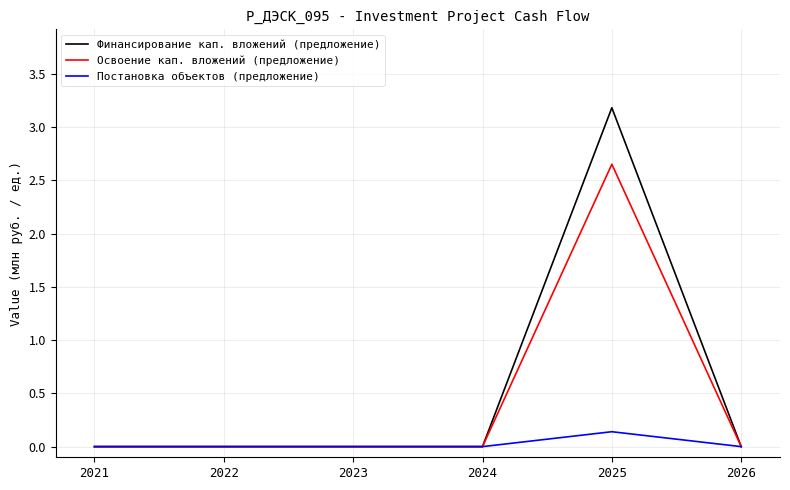

The value of Финансирование кап. вложений (предложение) at 2026 is 0.0. True or false?

True